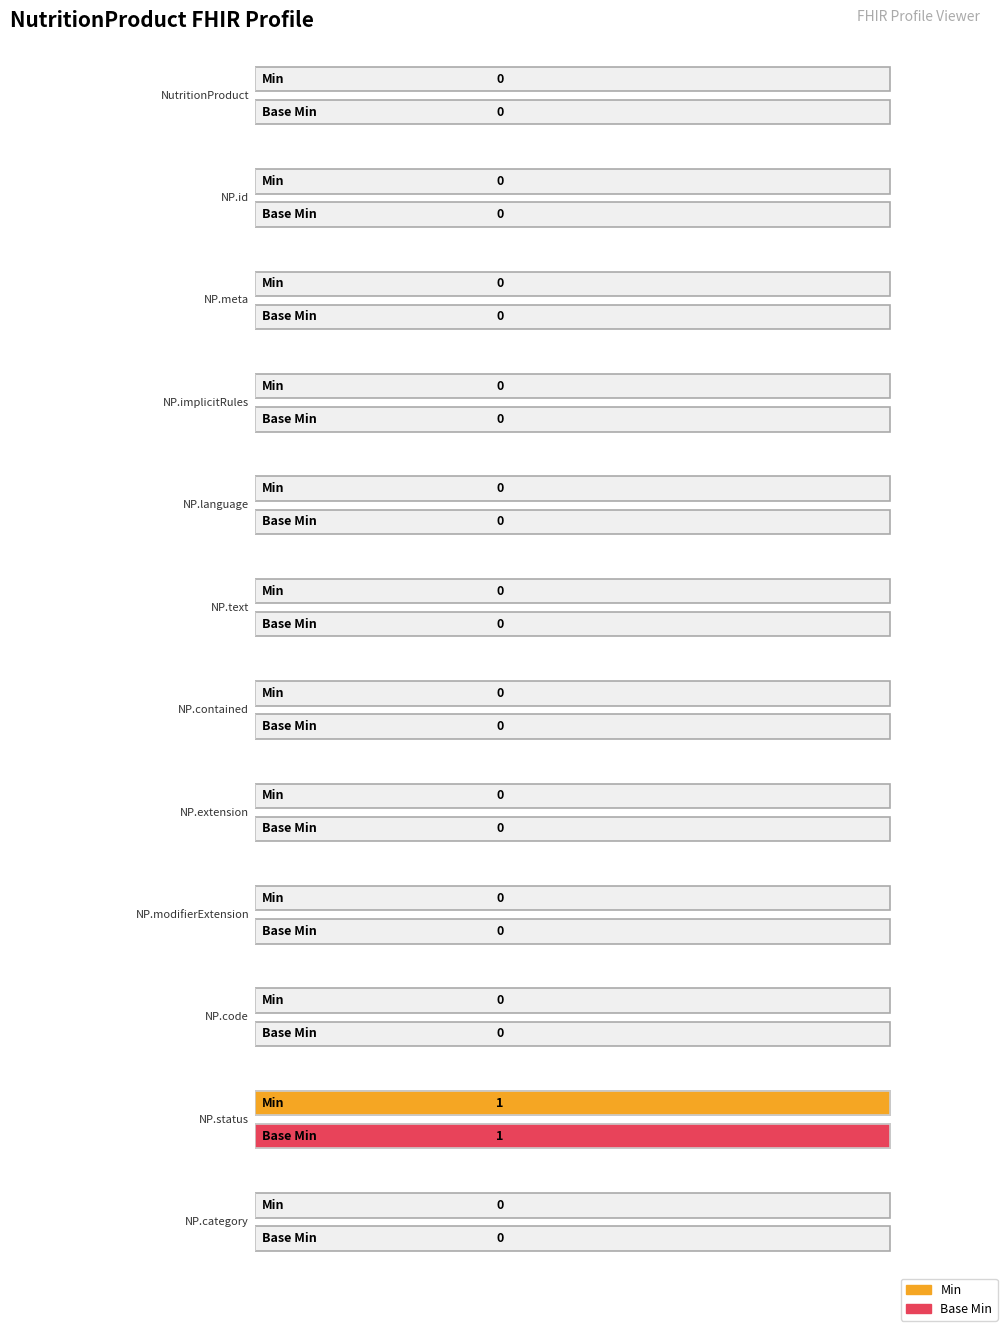

The Min series shows 1 at NutritionProduct.code. True or false?

False